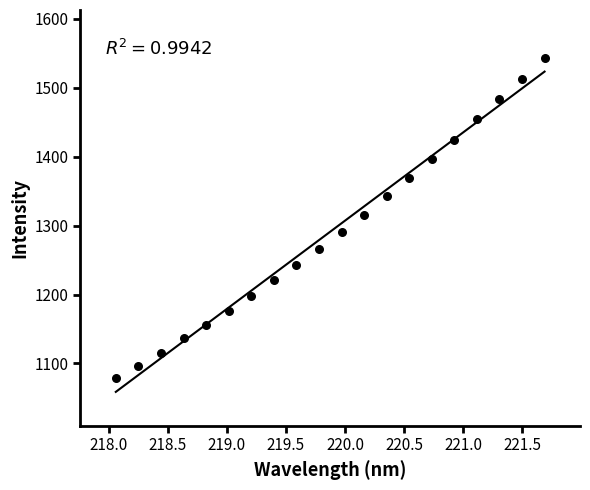

What is the range of Y values (max minus min)?

464.0